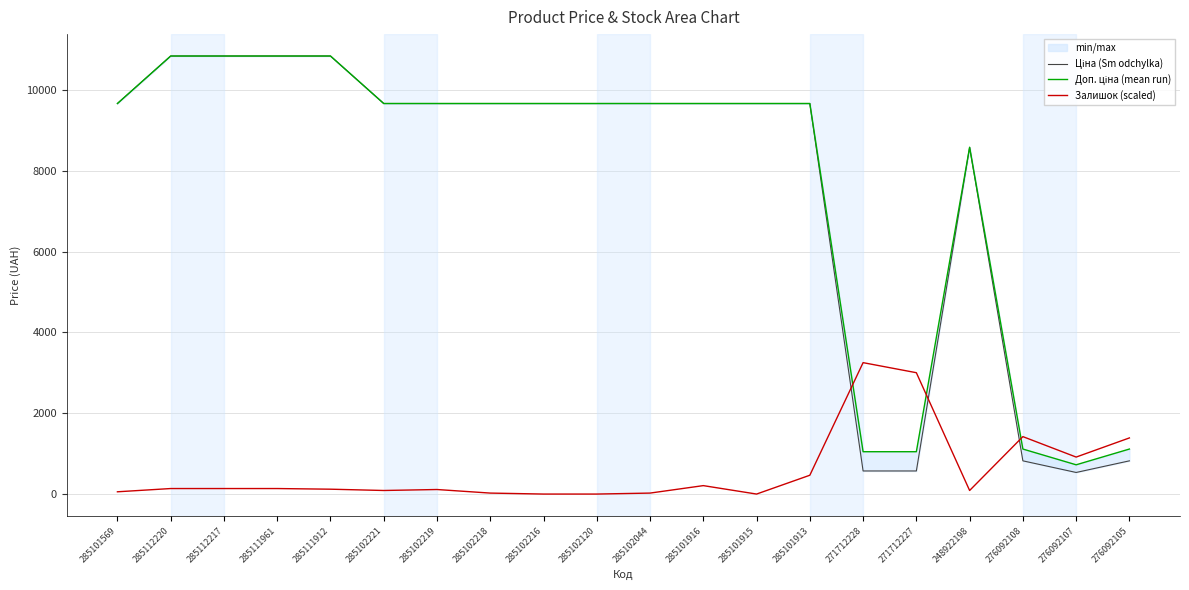

Reading left to right, extract all data points from this chart.

Ціна (Sm odchylka): 285101569=9664.7	285112220=10840.1	285112217=10840.1	285111961=10840.1	285111912=10840.1	285102221=9664.7	285102219=9664.7	285102218=9664.7	285102216=9664.7	285102120=9664.7	285102044=9664.7	285101916=9664.7	285101915=9664.7	285101913=9664.7	271712228=571.6	271712227=571.6	248922198=8581.1	276092108=822.0	276092107=534.3	276092105=822.0
Доп. ціна (mean run): 285101569=9664.7	285112220=10840.1	285112217=10840.1	285111961=10840.1	285111912=10840.1	285102221=9664.7	285102219=9664.7	285102218=9664.7	285102216=9664.7	285102120=9664.7	285102044=9664.7	285101916=9664.7	285101915=9664.7	285101913=9664.7	271712228=1048.0	271712227=1048.0	248922198=8581.1	276092108=1114.0	276092107=724.0	276092105=1114.0
Залишок (scaled): 285101569=56.2	285112220=136.5	285112217=136.5	285111961=136.5	285111912=120.4	285102221=88.3	285102219=112.4	285102218=24.1	285102216=0.0	285102120=0.0	285102044=24.1	285101916=208.8	285101915=0.0	285101913=465.7	271712228=3252.0	271712227=3003.1	248922198=88.3	276092108=1421.3	276092107=915.4	276092105=1389.1